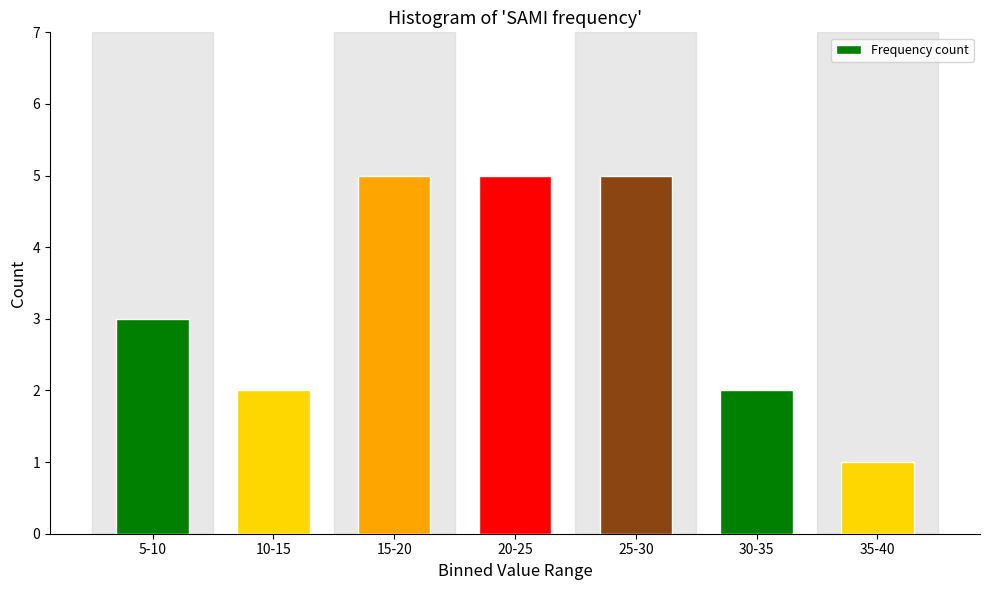

Reading left to right, what are all the values shown in this chart?

5-10=3	10-15=2	15-20=5	20-25=5	25-30=5	30-35=2	35-40=1